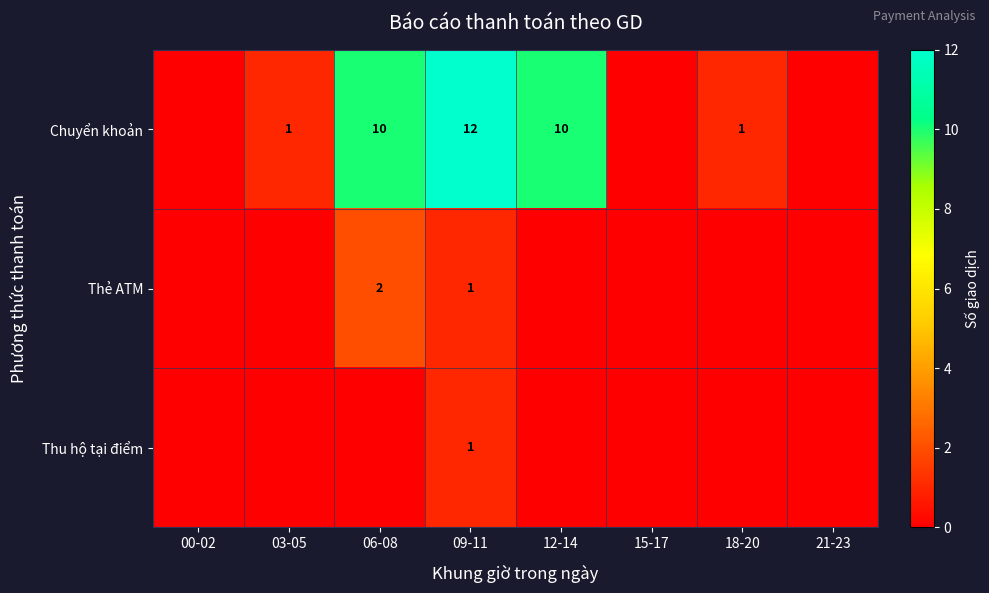

The Thẻ ATM series shows 2 at 06-08. True or false?

True